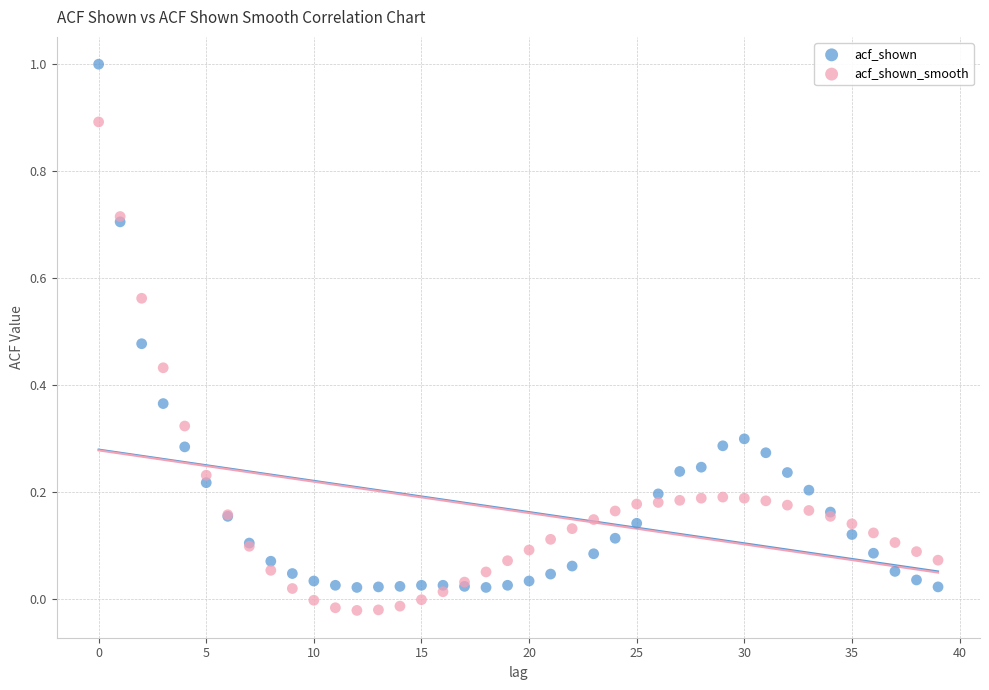

Which series has the widest spread of Y values?

acf_shown